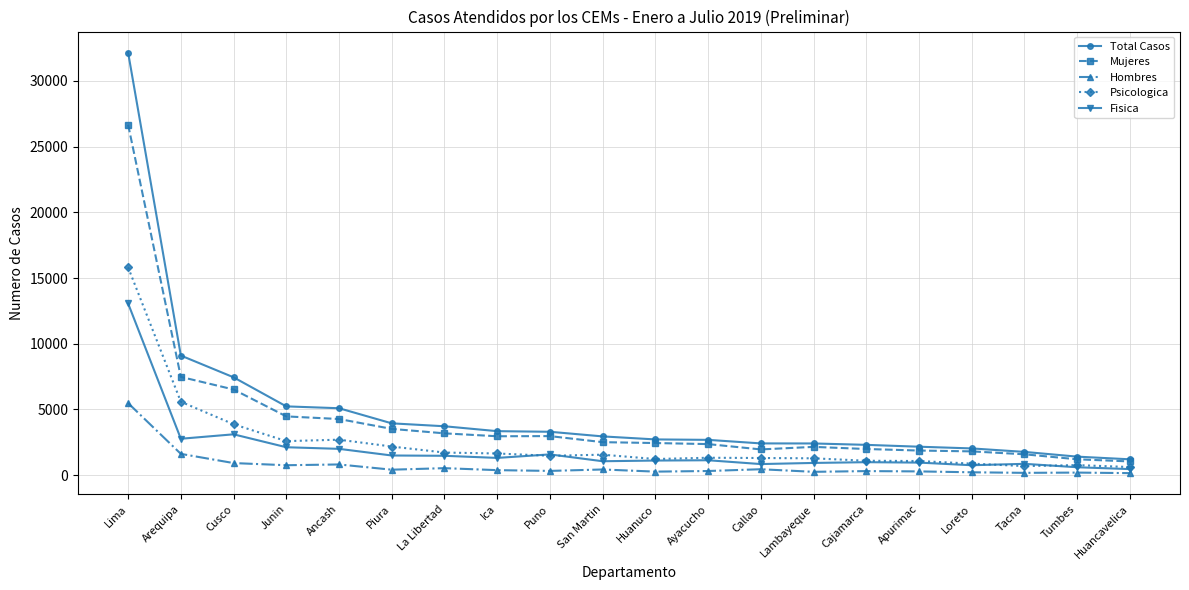

At which category is the sum across all series the highest?

Lima